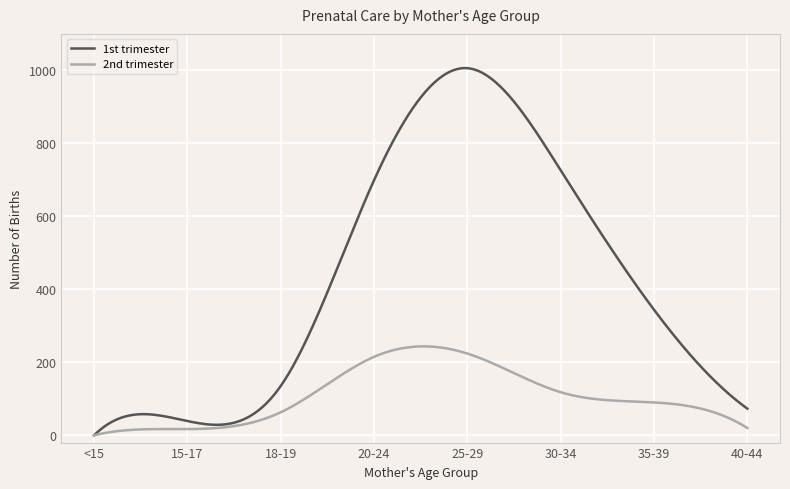

Rank the series by their average value, from lowest to highest.

2nd trimester, 1st trimester